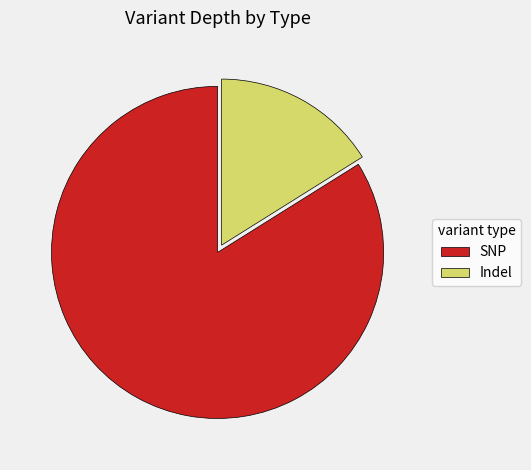

Which category has the biggest portion of the pie?

SNP